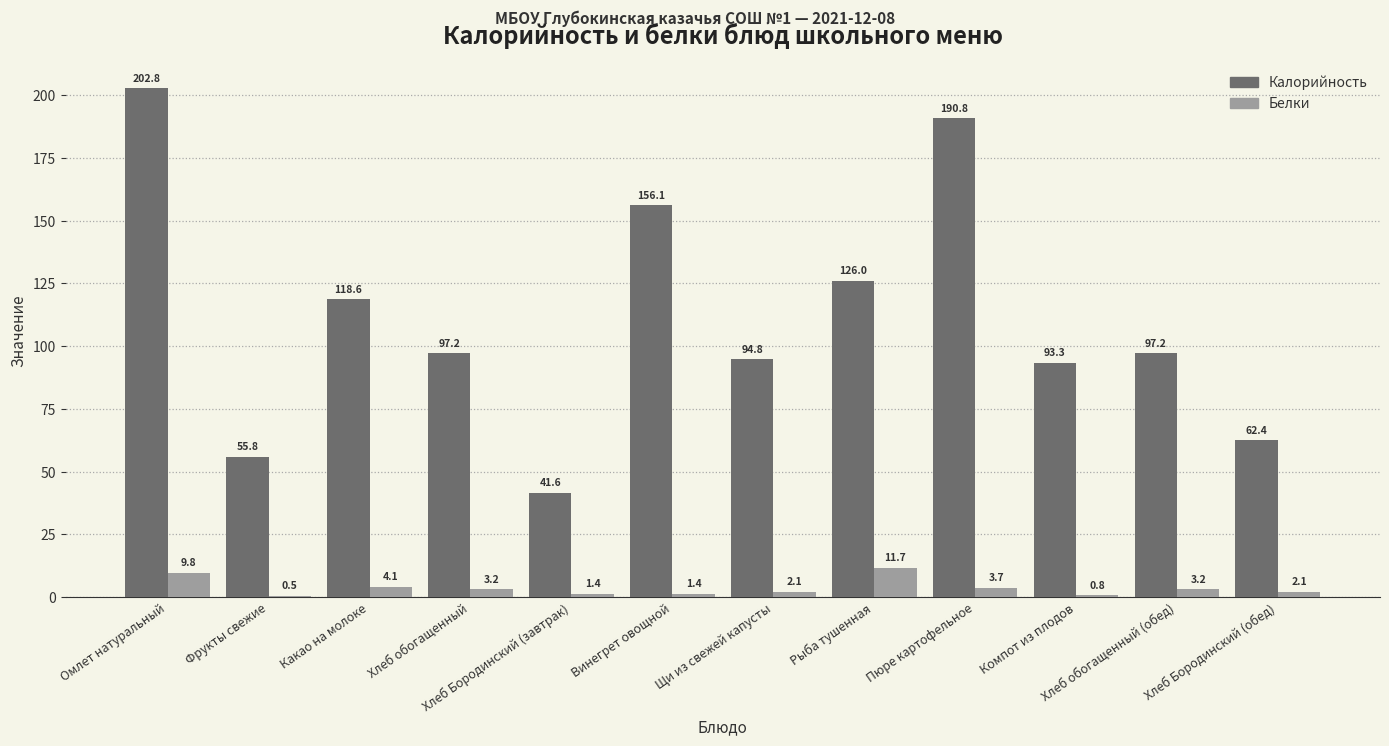

Which series changed the most between Винегрет овощной and Пюре картофельное?

Калорийность